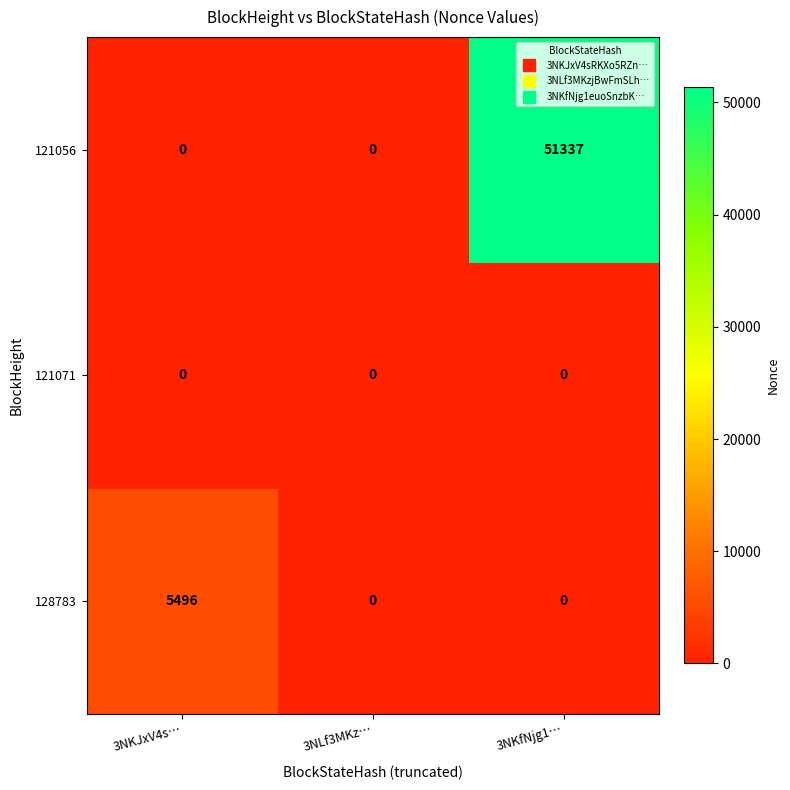

What is the maximum value for 128783?

5496